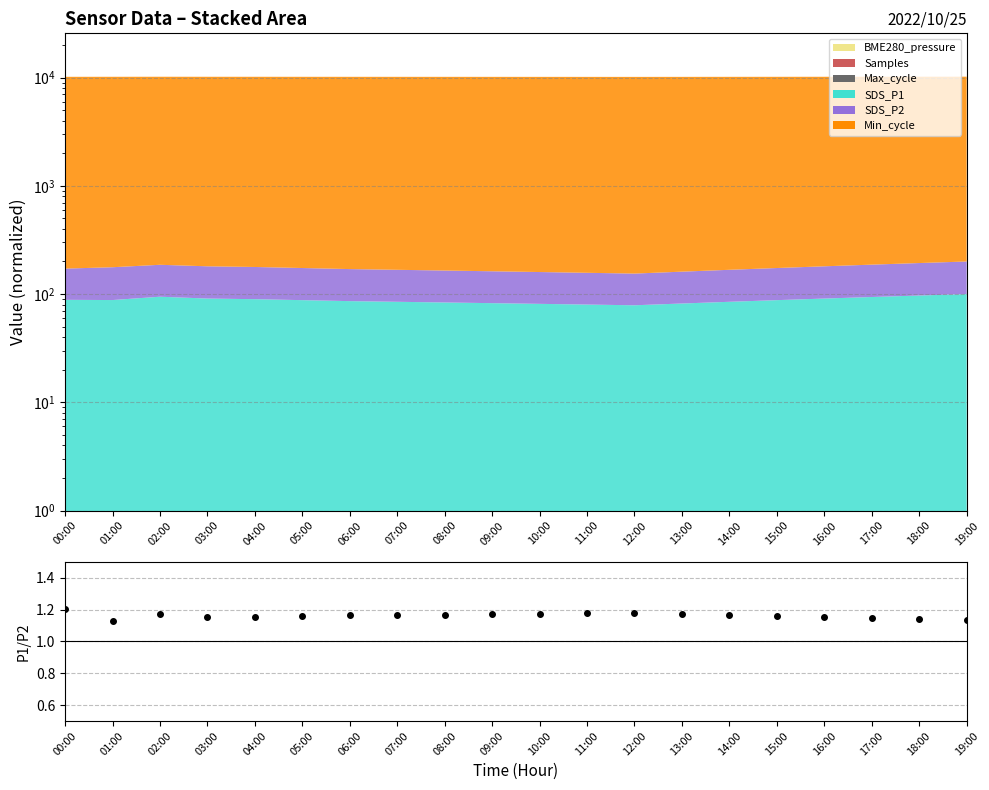

The value at 03:00 is 1.2. True or false?

True